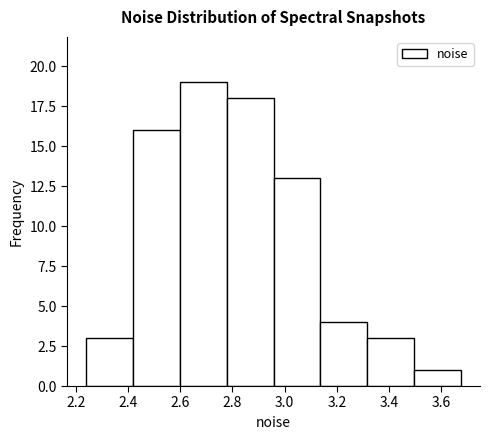

Which range on the x-axis has the tallest bar?

2.60 to 2.78